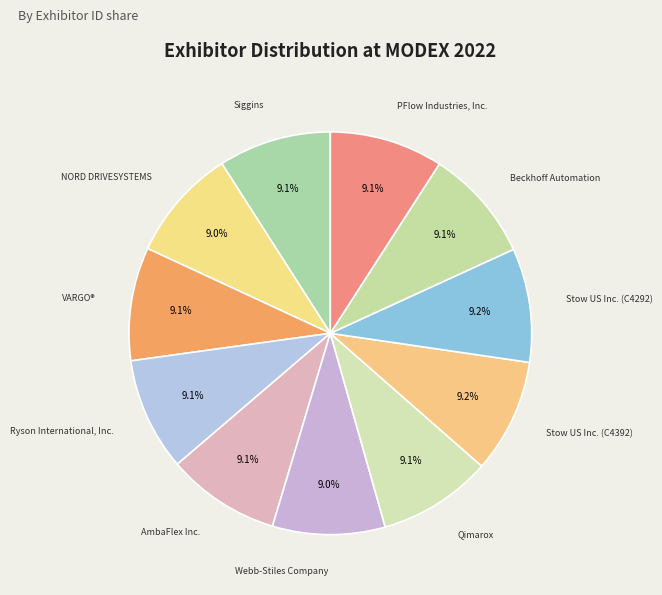

The VARGO® slice represents 9% of the pie. True or false?

True